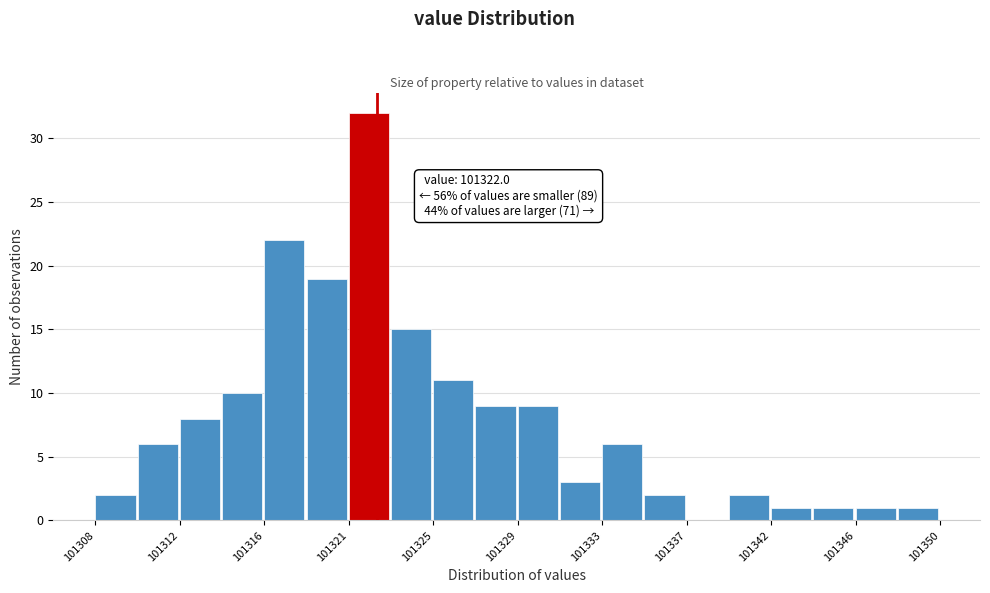

Over which range of the x-axis is the bar tallest?

101320.6 to 101322.7